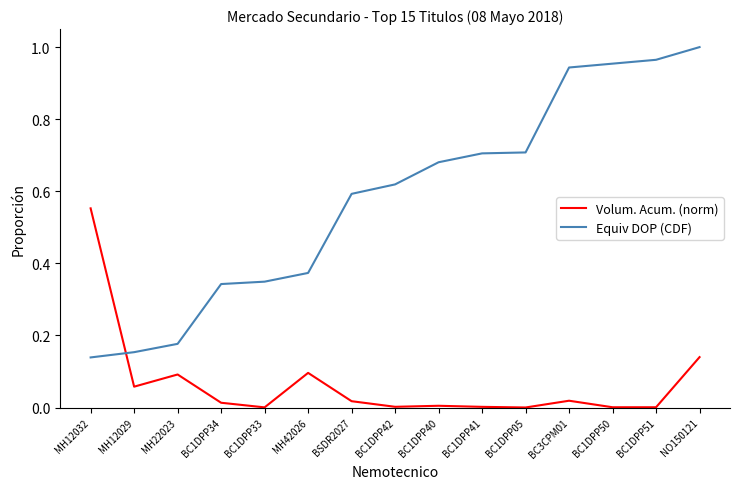

The value of Equiv DOP (CDF) at MH12032 is 0.1. True or false?

True